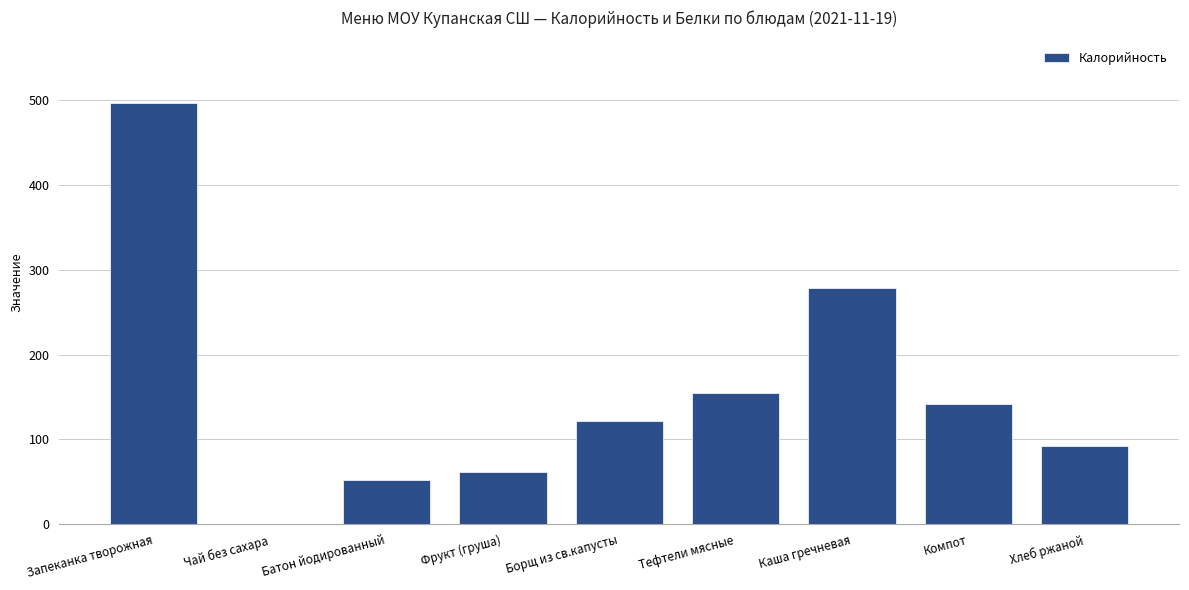

What value does the data have at Батон йодированный?

52.4